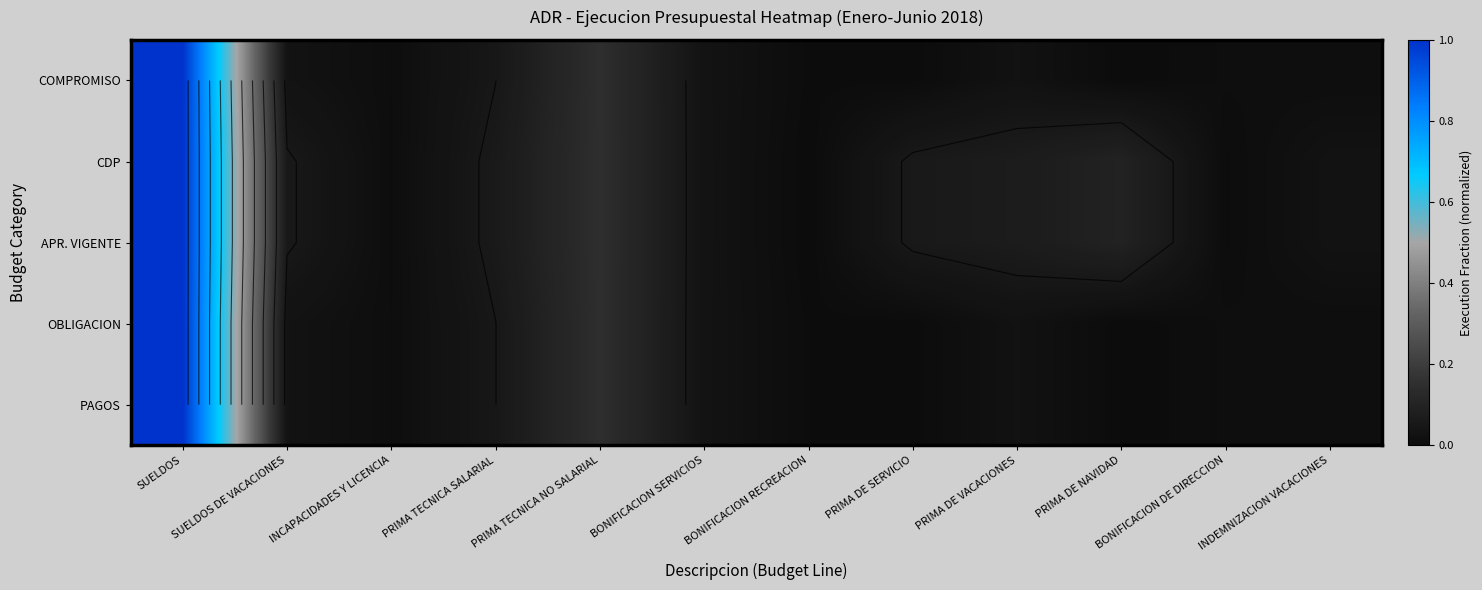

Rank the categories by PAGOS value from lowest to highest.

PRIMA DE NAVIDAD, PRIMA DE SERVICIO, BONIFICACION RECREACION, INCAPACIDADES Y LICENCIA, INDEMNIZACION VACACIONES, BONIFICACION DE DIRECCION, PRIMA DE VACACIONES, SUELDOS DE VACACIONES, BONIFICACION SERVICIOS, PRIMA TECNICA SALARIAL, PRIMA TECNICA NO SALARIAL, SUELDOS